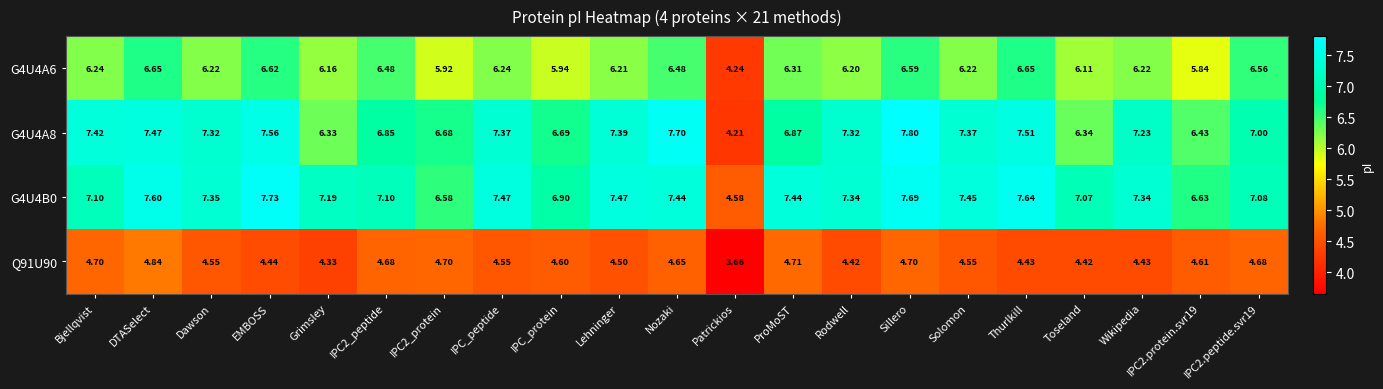

At which label is G4U4A8 closest to 6?

Grimsley